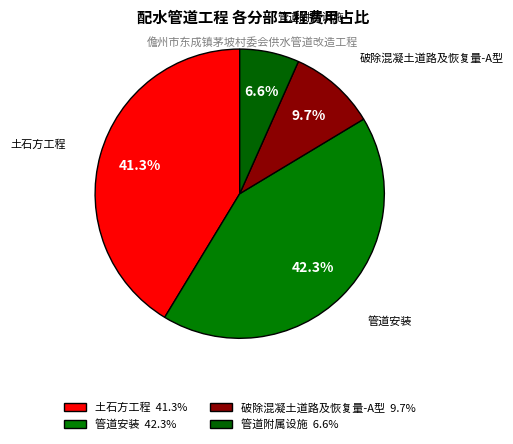

What is the largest slice in the pie chart?

管道安装